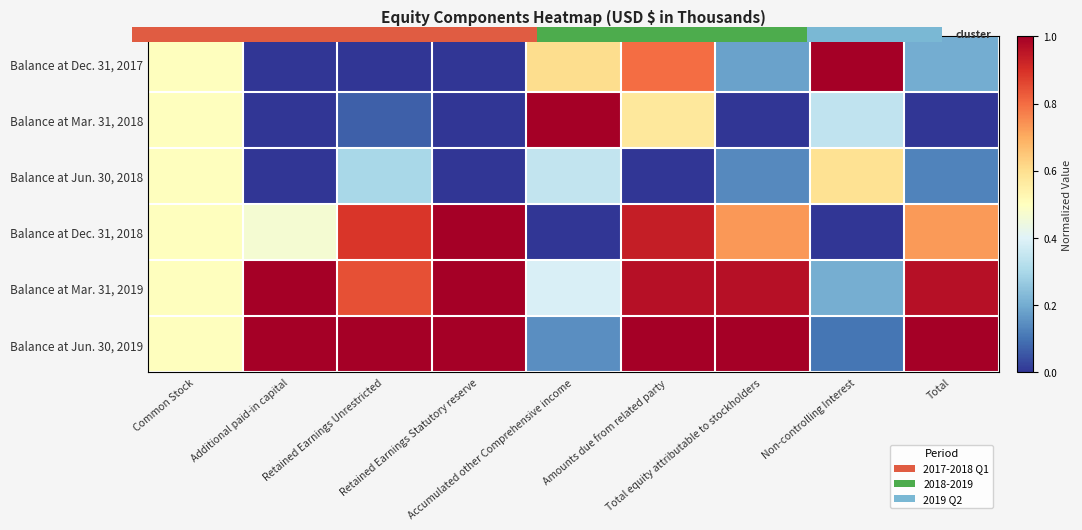

What is the average value of the Balance at Dec. 31, 2017 series?

0.4